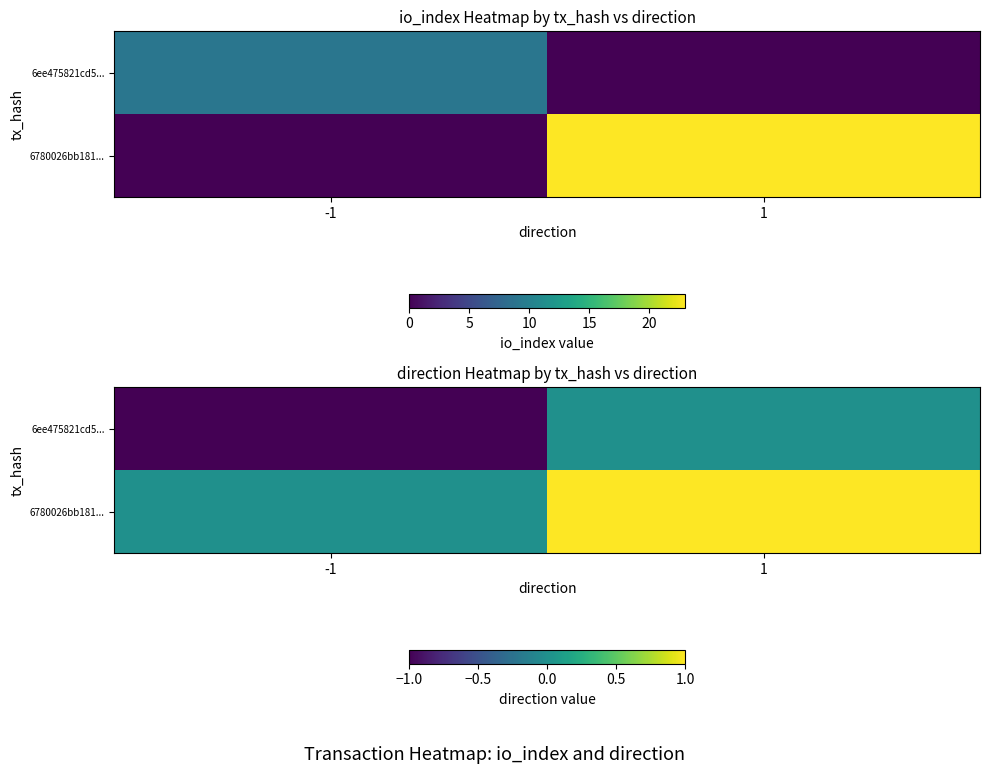

At which label does 6780026bb181... reach its peak?

1